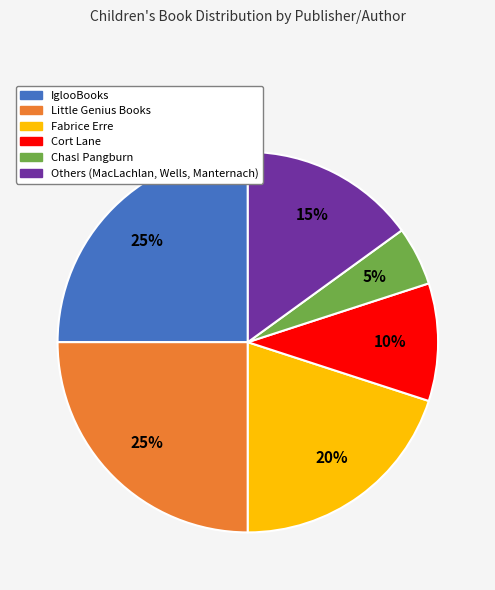

Does any single category account for the majority?

No